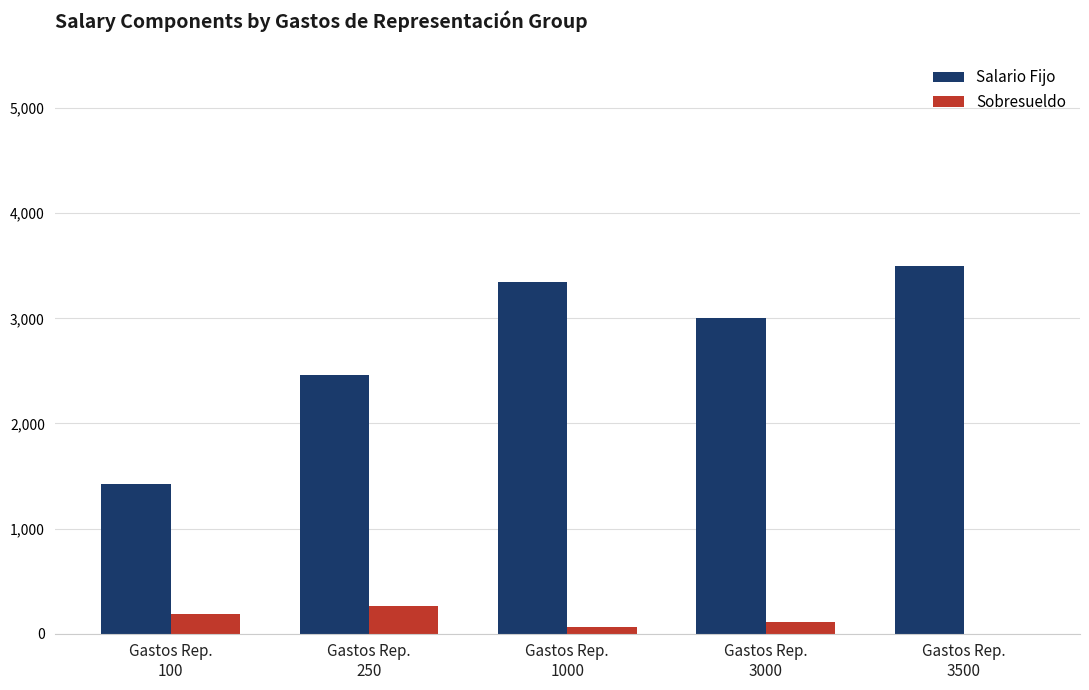

What is the difference between the Sobresueldo values at Gastos Rep.
1000 and Gastos Rep.
3000?

53